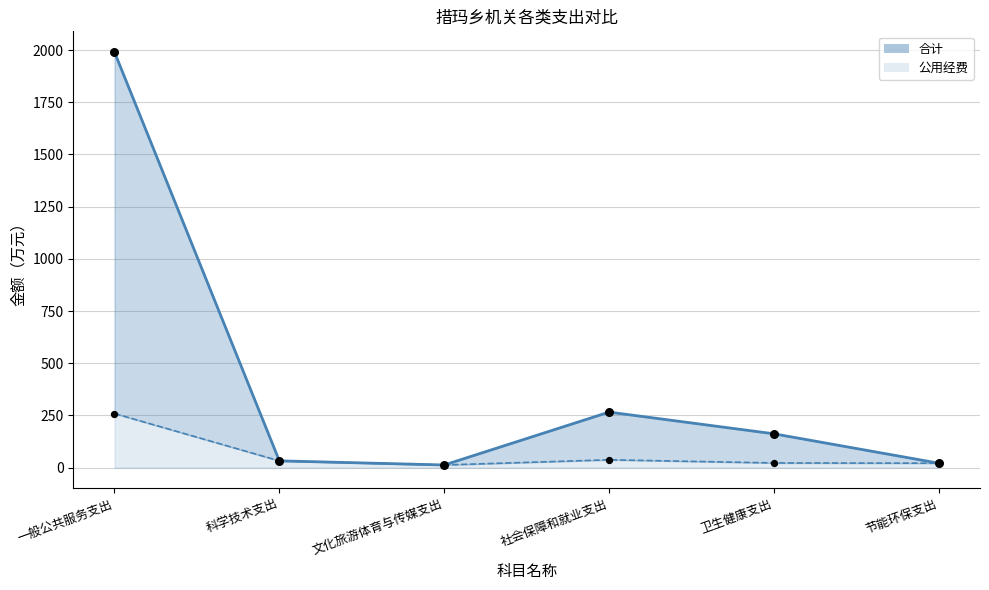

At which category is the sum across all series the highest?

一般公共服务支出